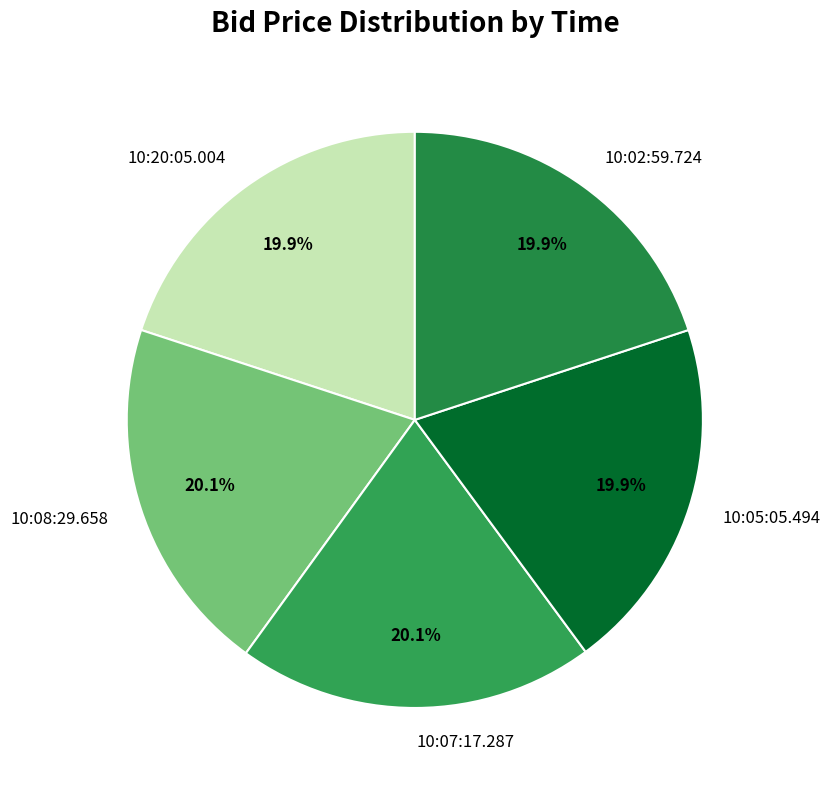

What percentage is the 10:20:05.004 slice, to the nearest percent?

20%